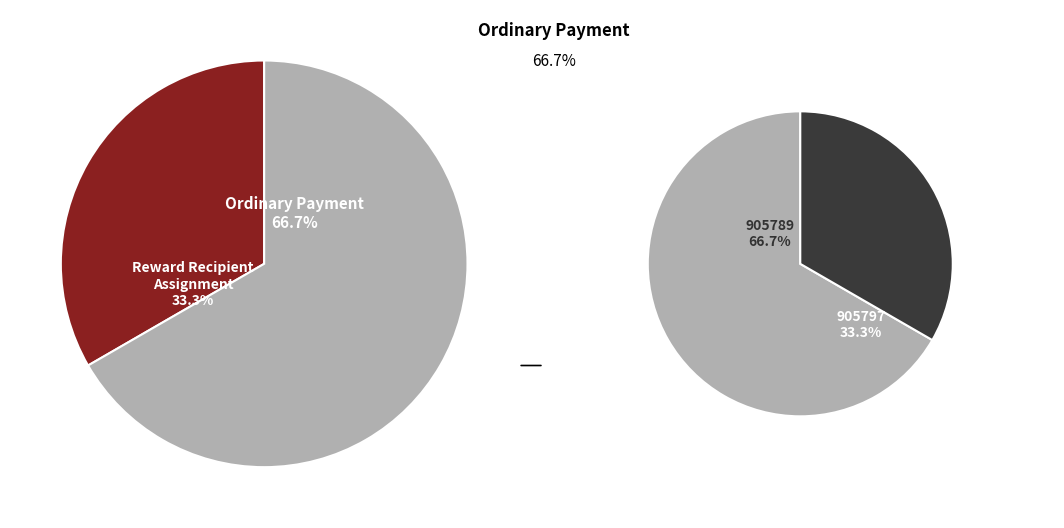

How many slices are in this pie chart?

2